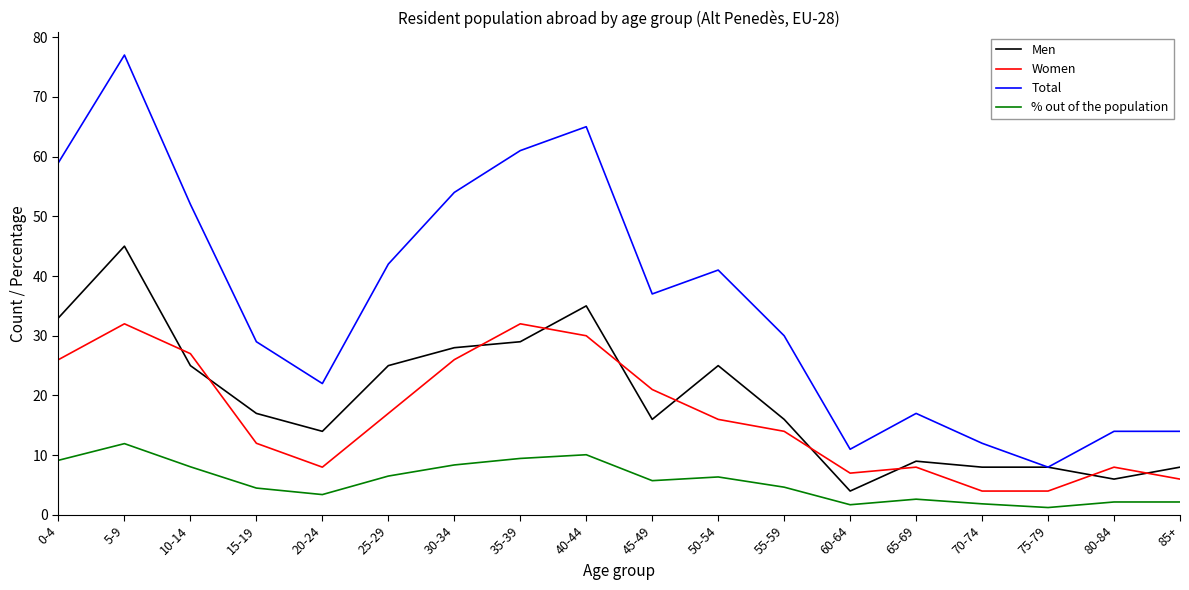

Which category has the highest value across all series?

5-9